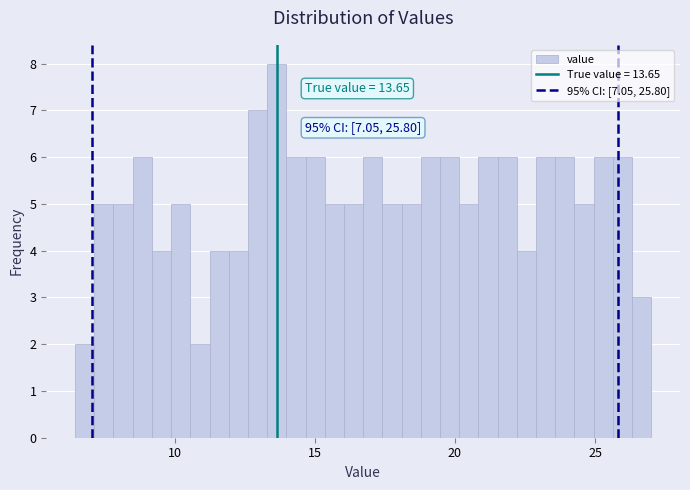

Around what value on the x-axis is the tallest bar? Give the approximate position of its centre, as read against the axis.

13.5